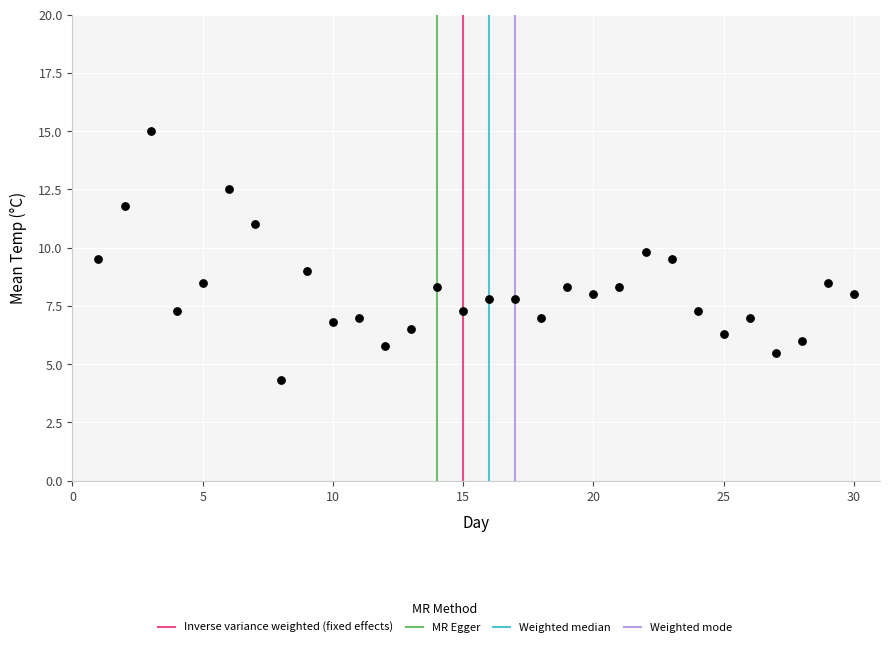

What is the range of Y values (max minus min)?

10.7